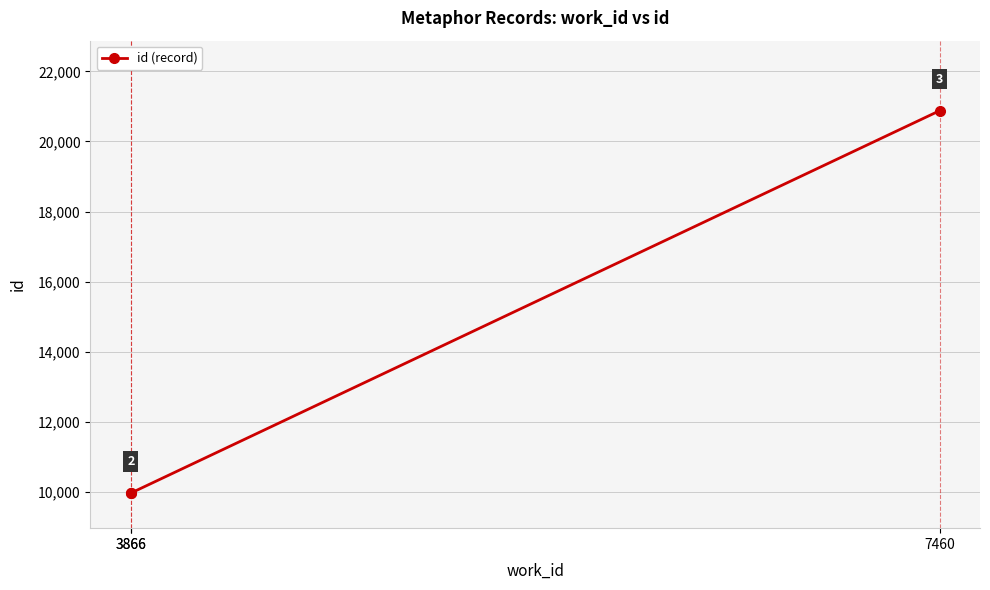

What is the value of the 1st point from the left?

9963